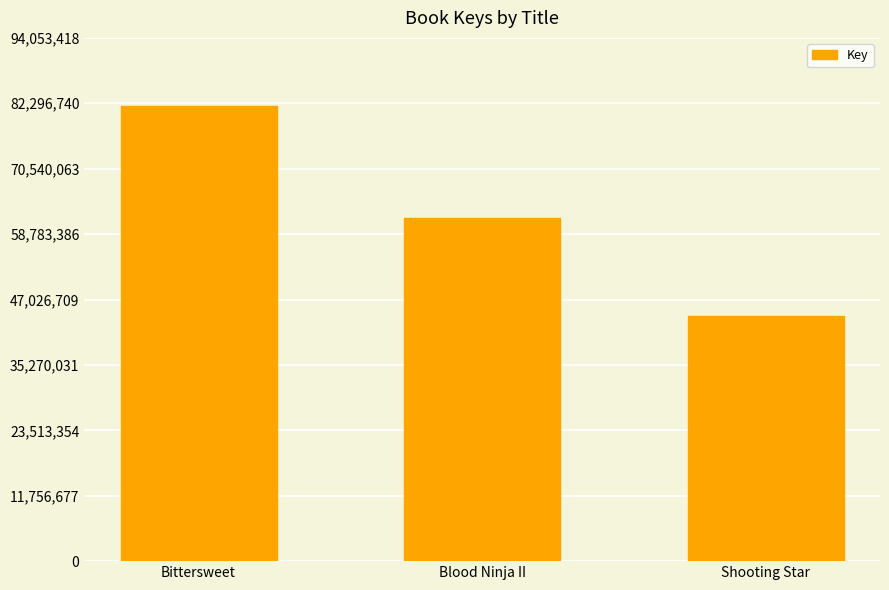

What is the difference between the values at Blood Ninja II and Shooting Star?

17516789